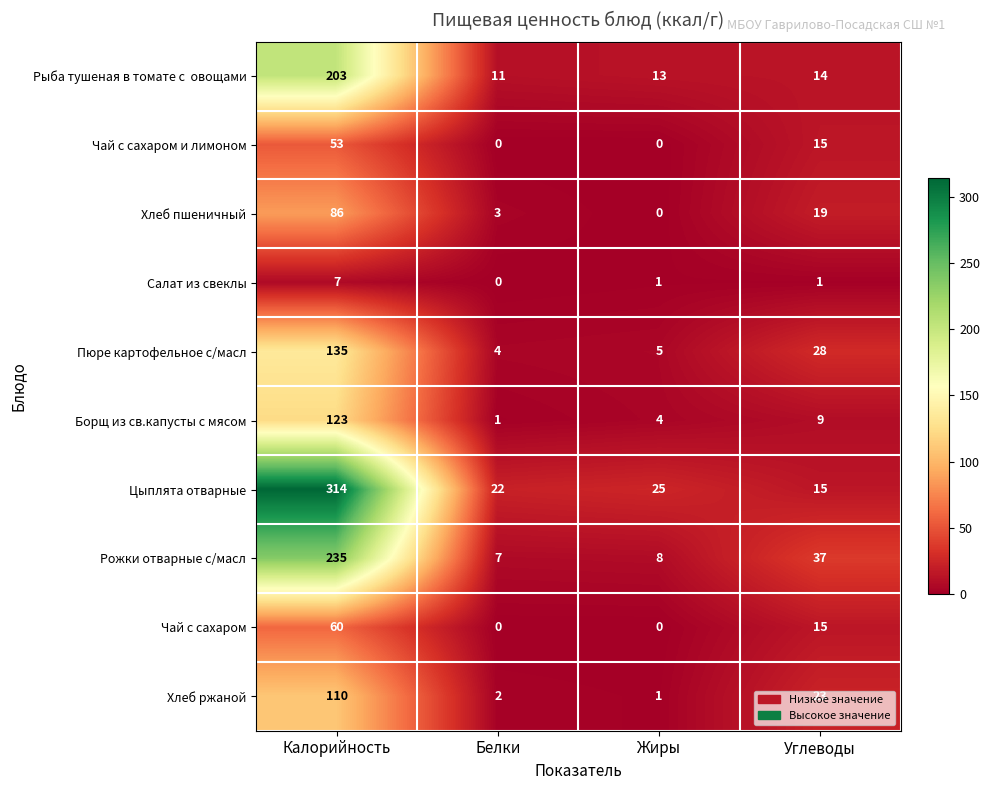

List the labels in order of Пюре картофельное с/масл value, largest first.

Калорийность, Углеводы, Жиры, Белки